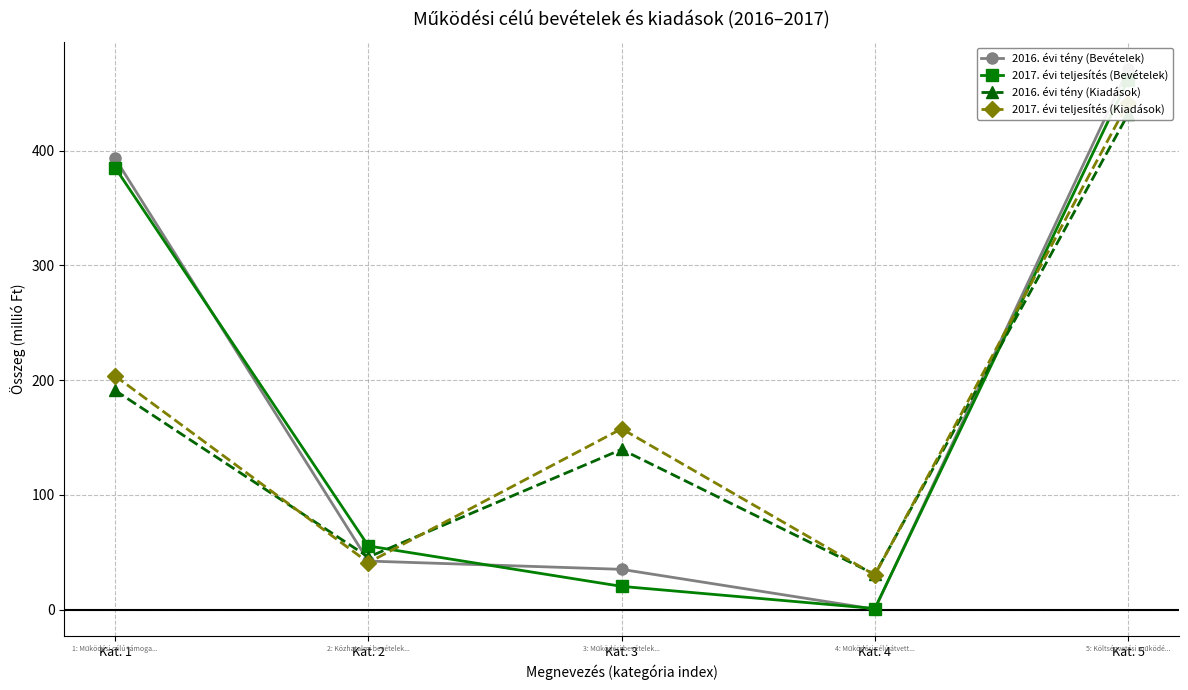

What is the spread (max minus min) of values at Kat. 2?

14.5